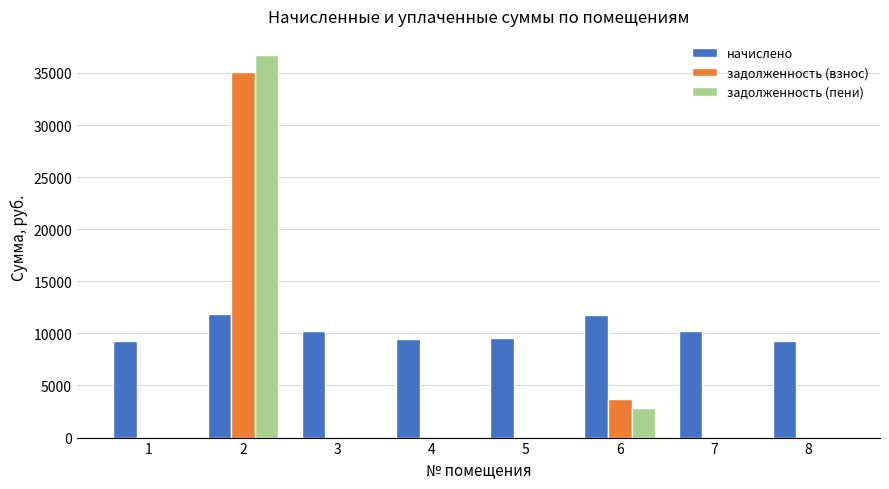

The value of начислено at 8 is 9223.9. True or false?

True